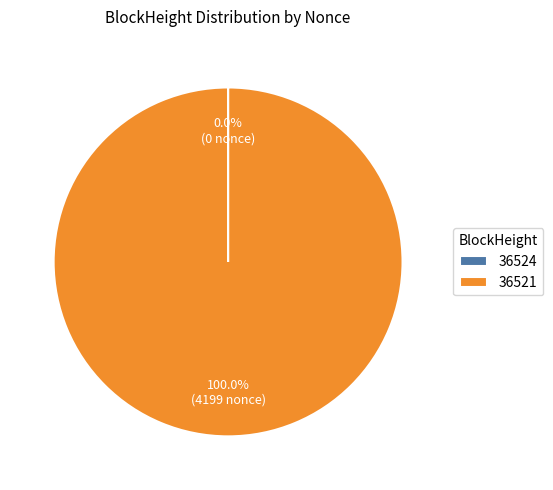

Which slice represents more than half of the pie?

36521